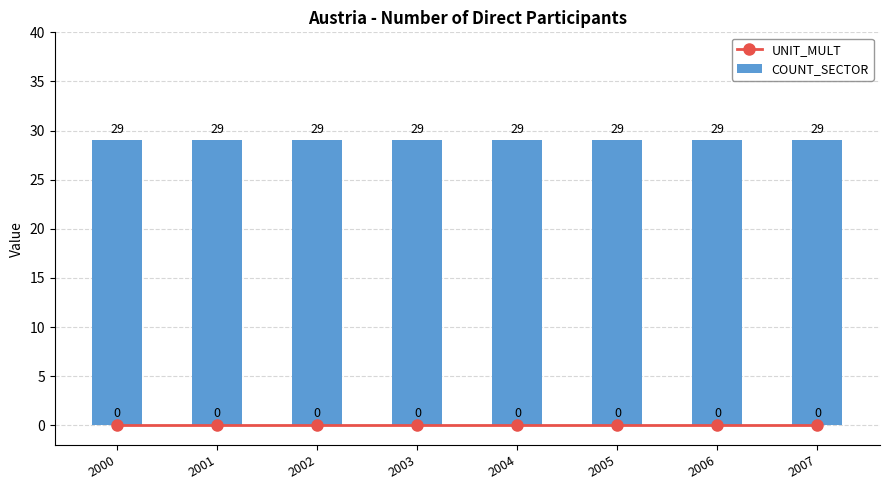

What is the difference between the highest and lowest values at 2000?

29